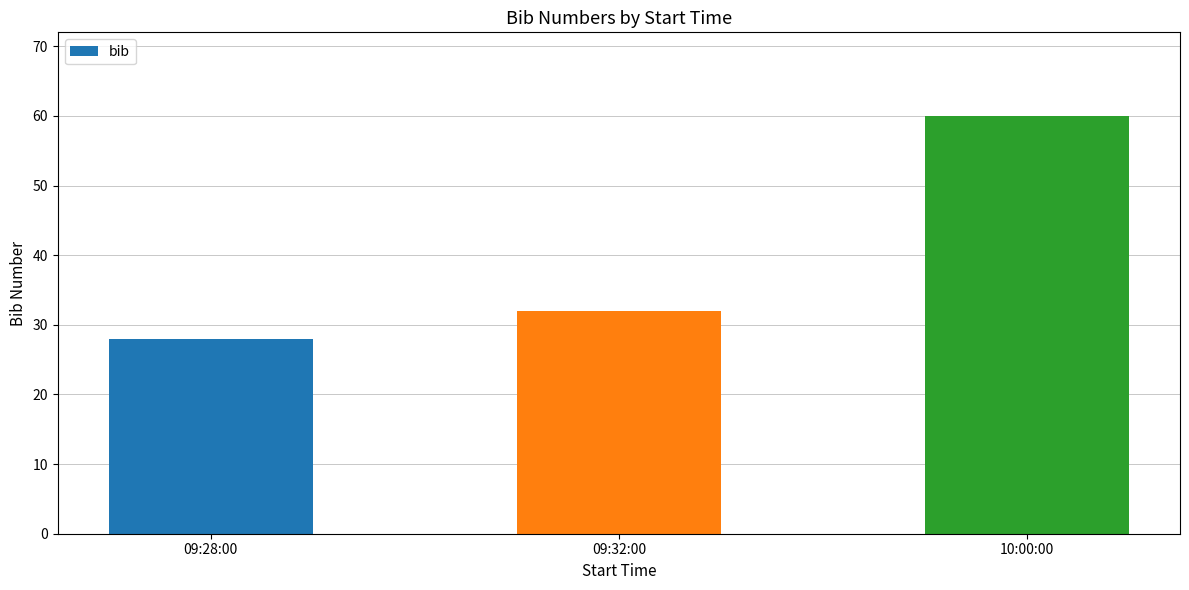

Reading left to right, what are all the values shown in this chart?

28	32	60